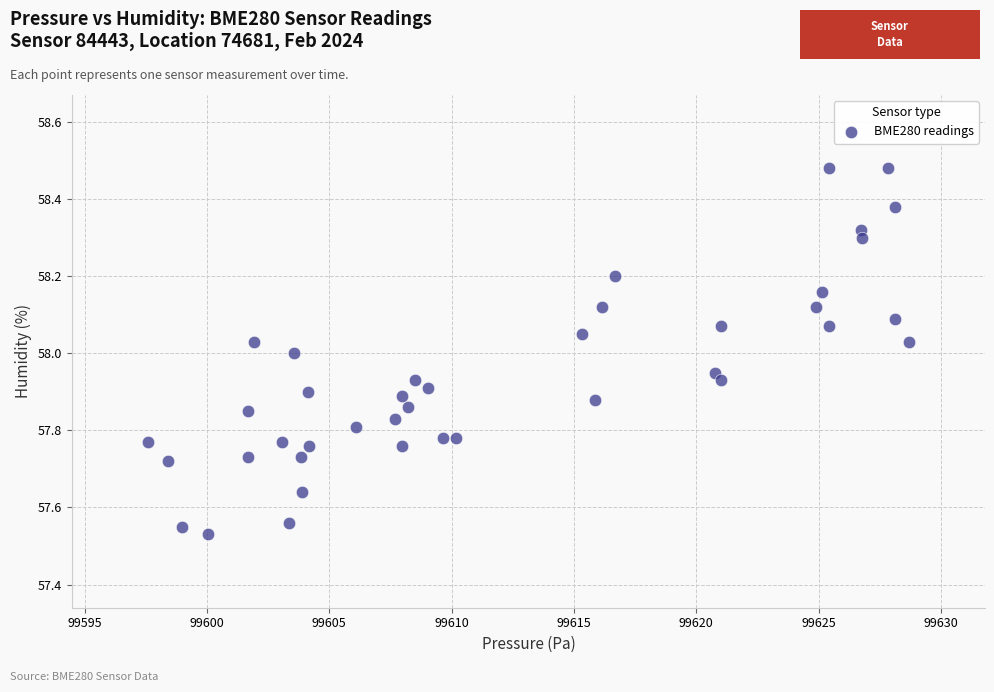

What is the range of X values (max minus min)?

31.1